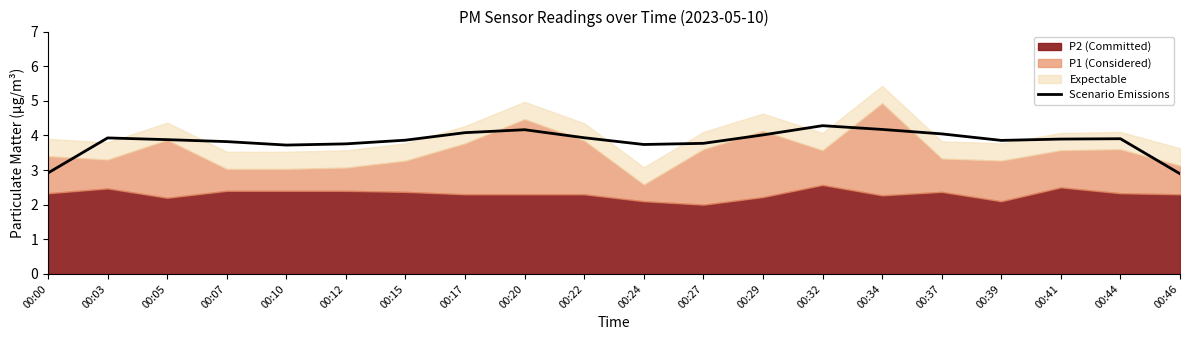

What is the maximum value for Scenario Emissions?

4.3